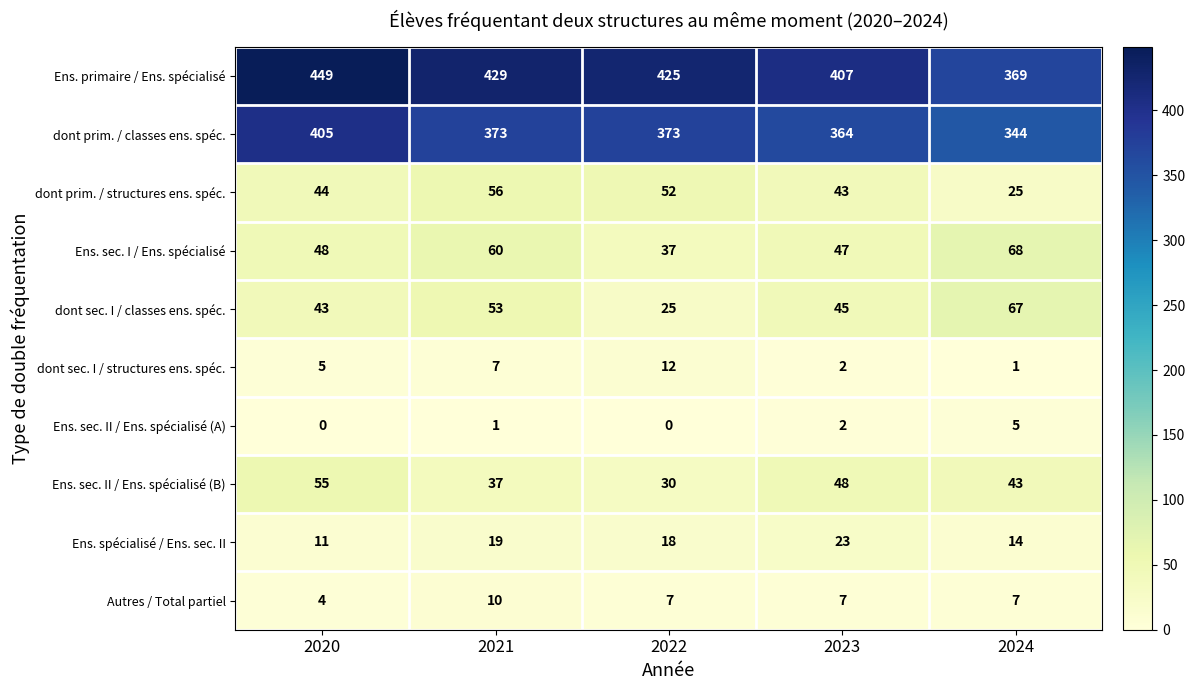

List the labels in order of Ens. sec. II / Ens. spécialisé (B) value, largest first.

2020, 2023, 2024, 2021, 2022